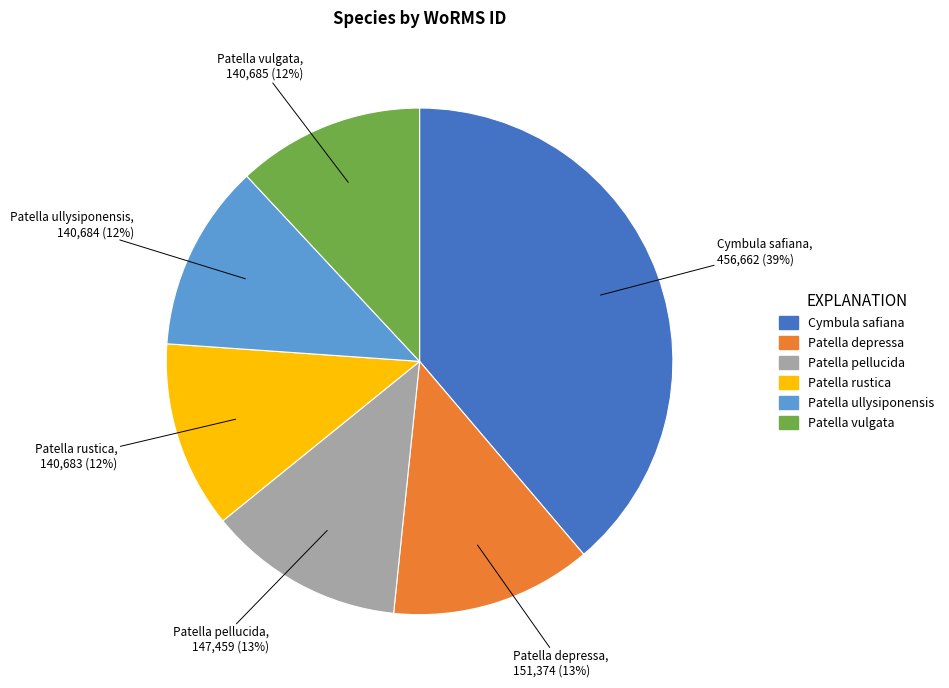

Is there a majority slice in this chart?

No